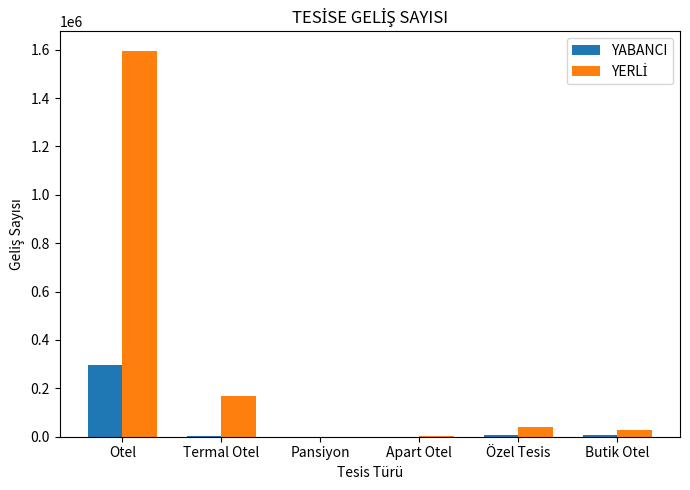

What is the sum of the YABANCI values at Pansiyon and Termal Otel?

2565